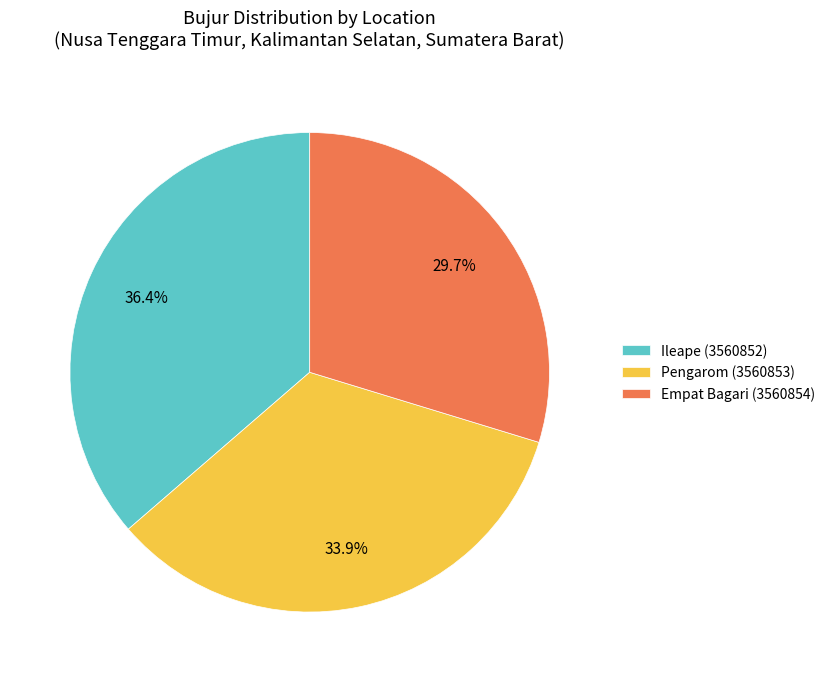

What percentage do Pengarom (3560853) and Ileape (3560852) together represent?

70.3%